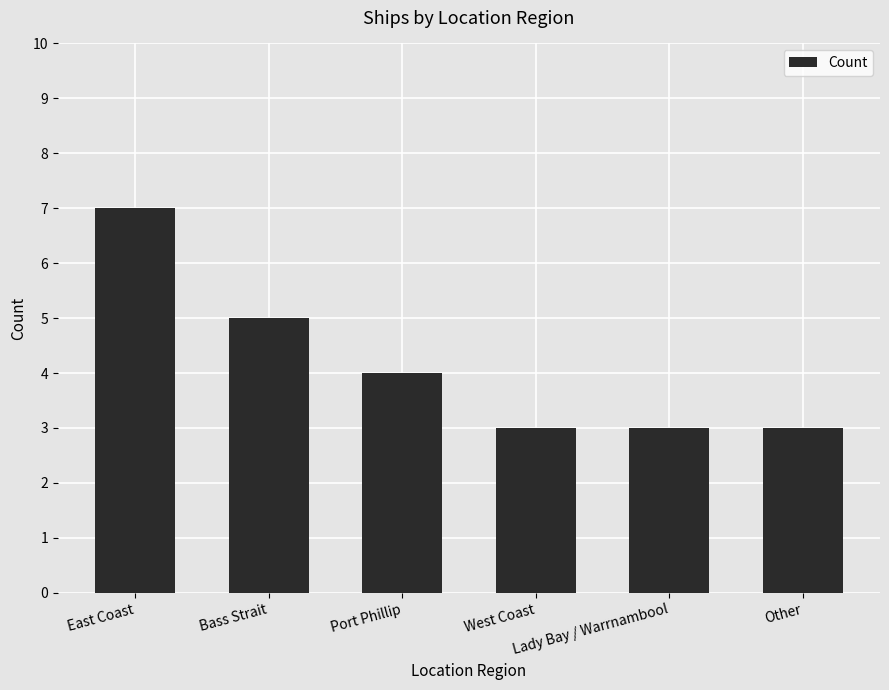

How many values are between 3 and 5?

5